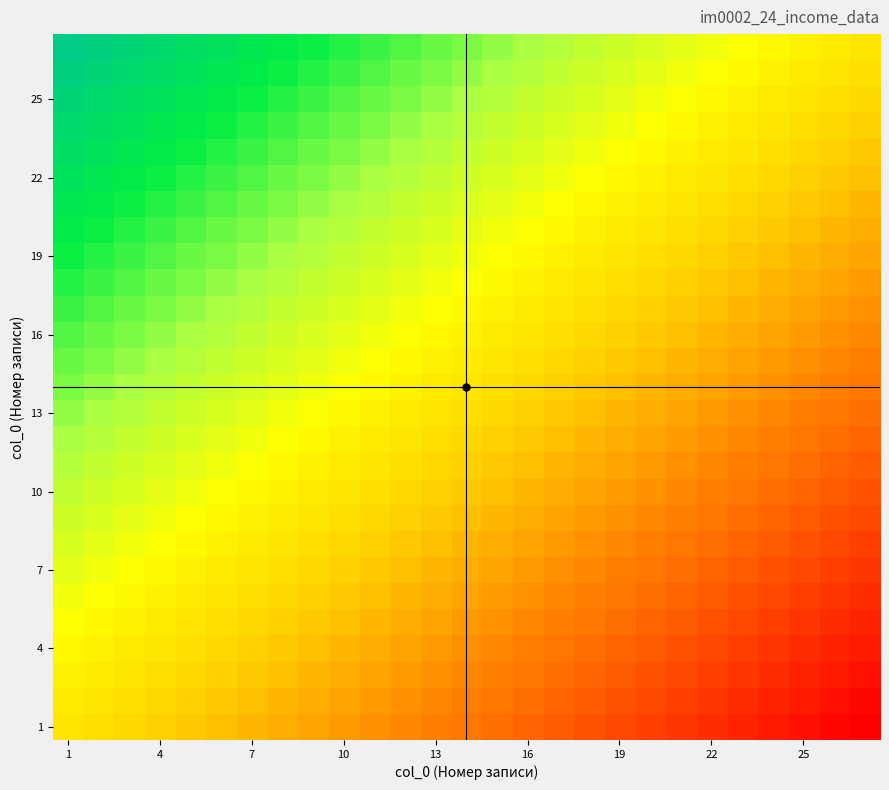

At how many categories does at least one series exceed 0?

27